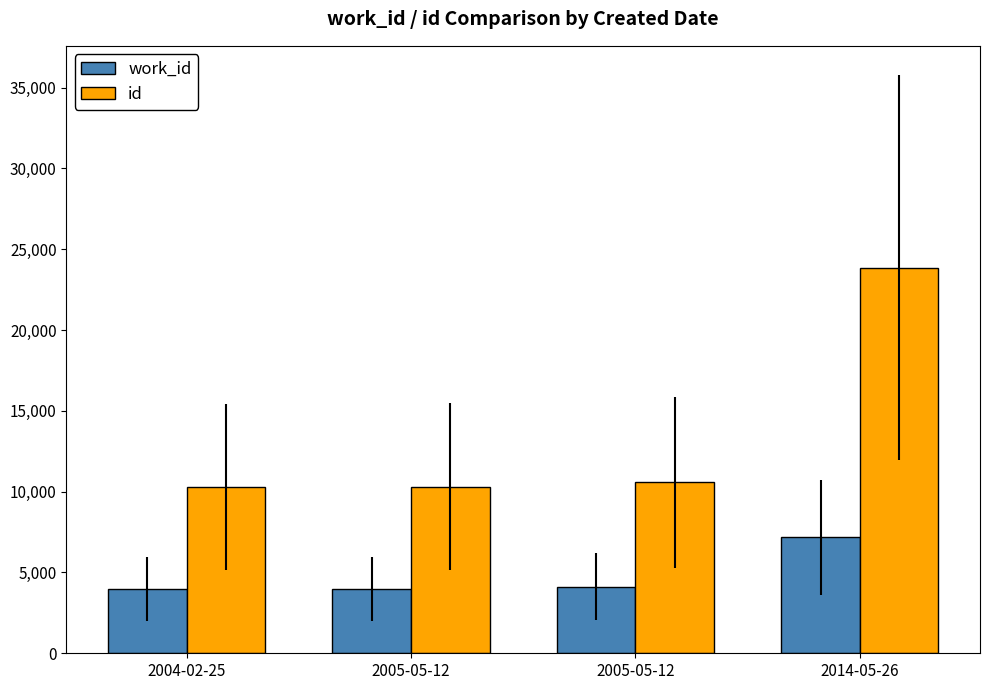

What is the minimum value shown in the chart?

3954